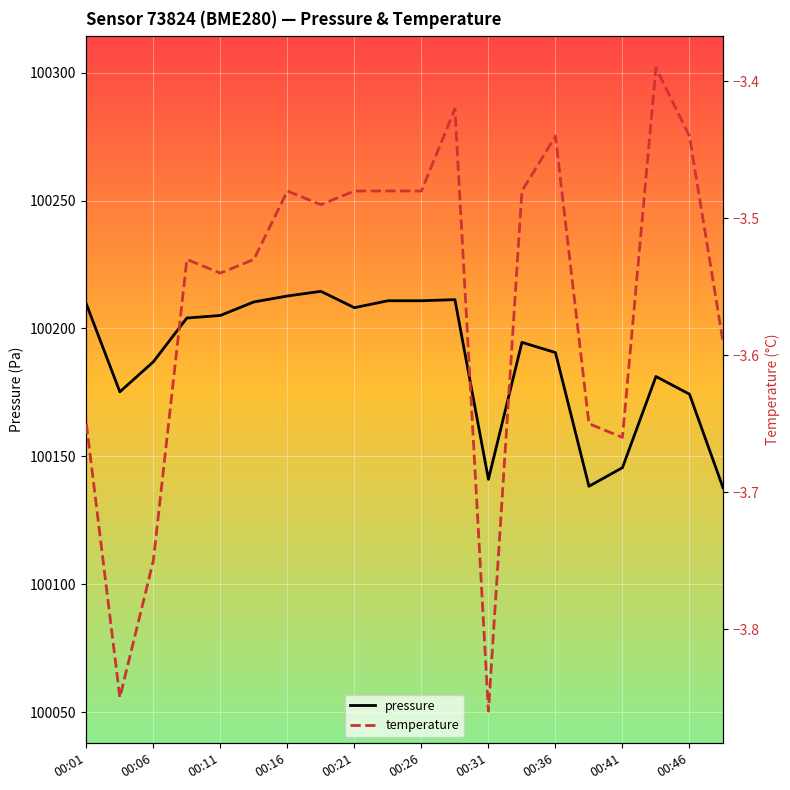

Is it true that pressure equals 165492.9 at 00:36?

False